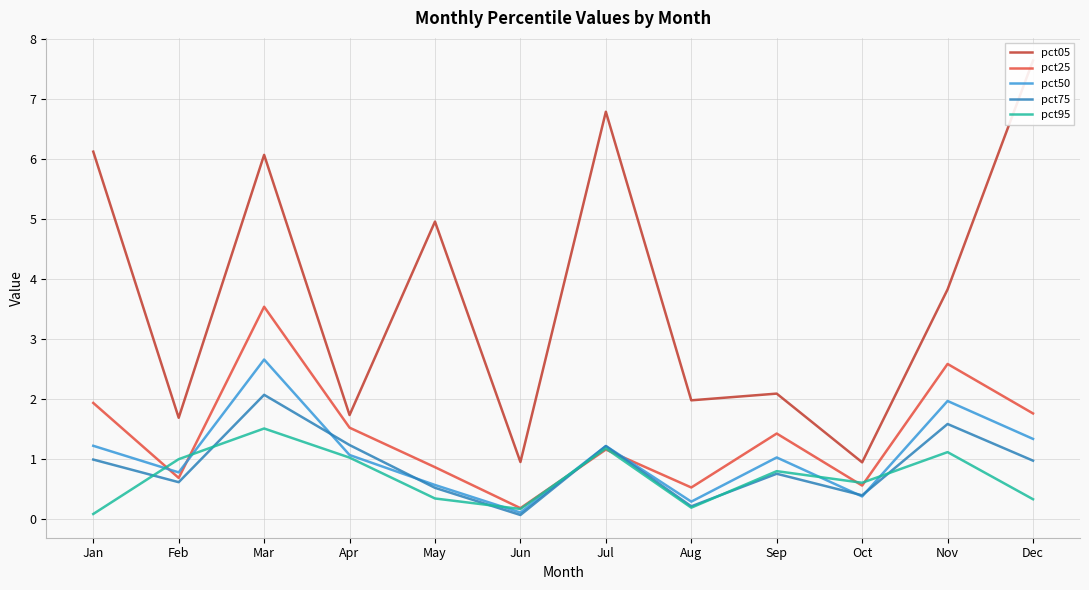

Is the value of pct75 at May greater than the value of pct25 at Sep?

No